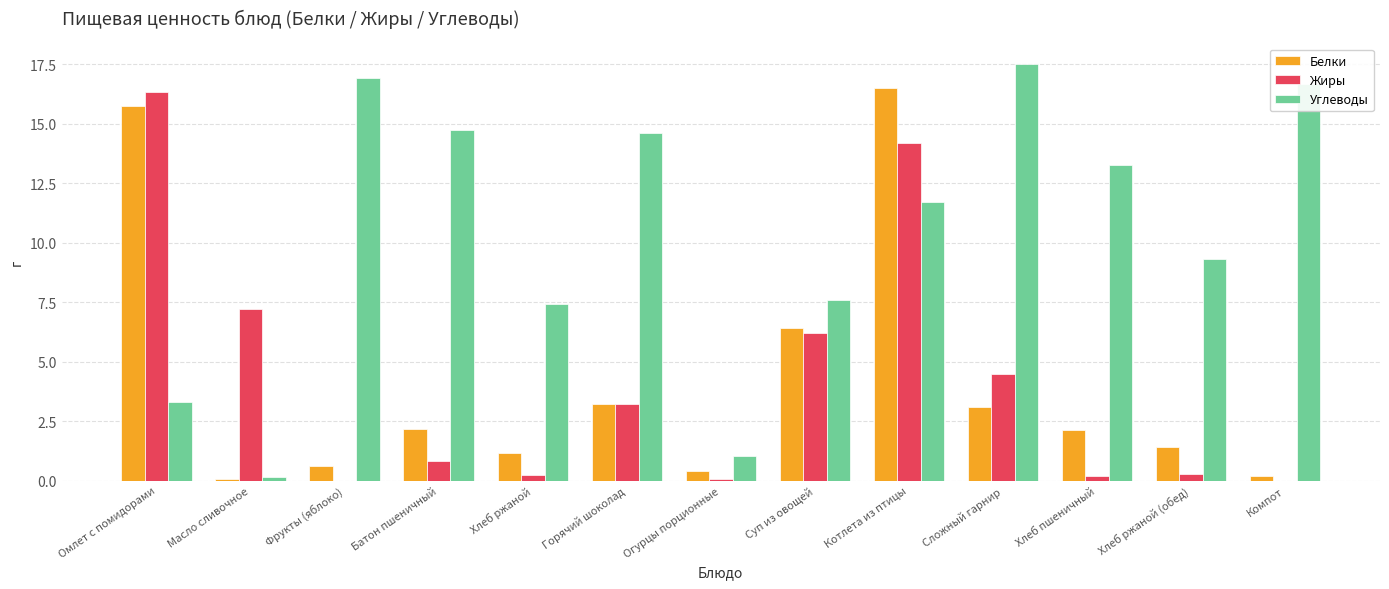

Which category has the highest value across all series?

Сложный гарнир